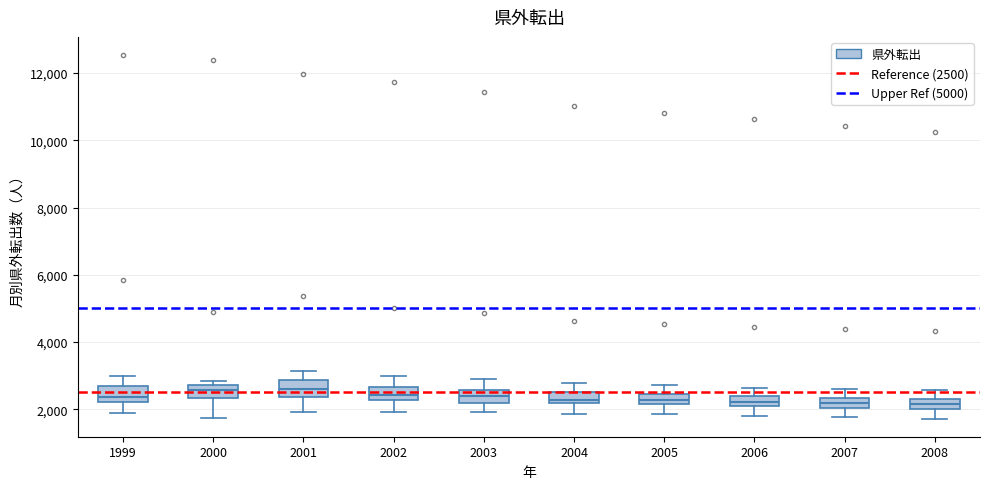

Where does the upper whisker of the box at x = 2007 end on the y-axis? The values are not printed on the chart, so give them approximately, as read against the axis.

2600